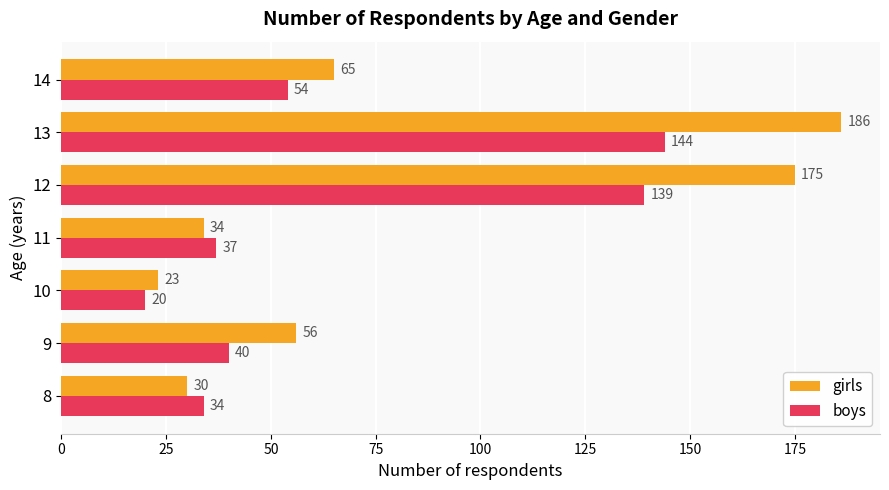

At 8, list the series in order from largest to smallest.

boys, girls